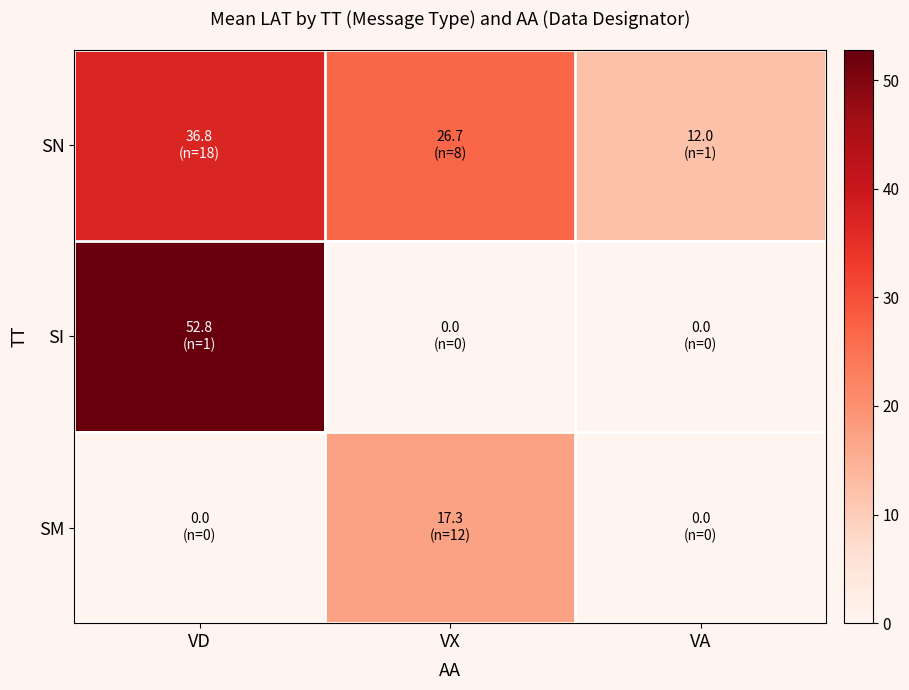

At which category does the chart reach its minimum across all series?

VX